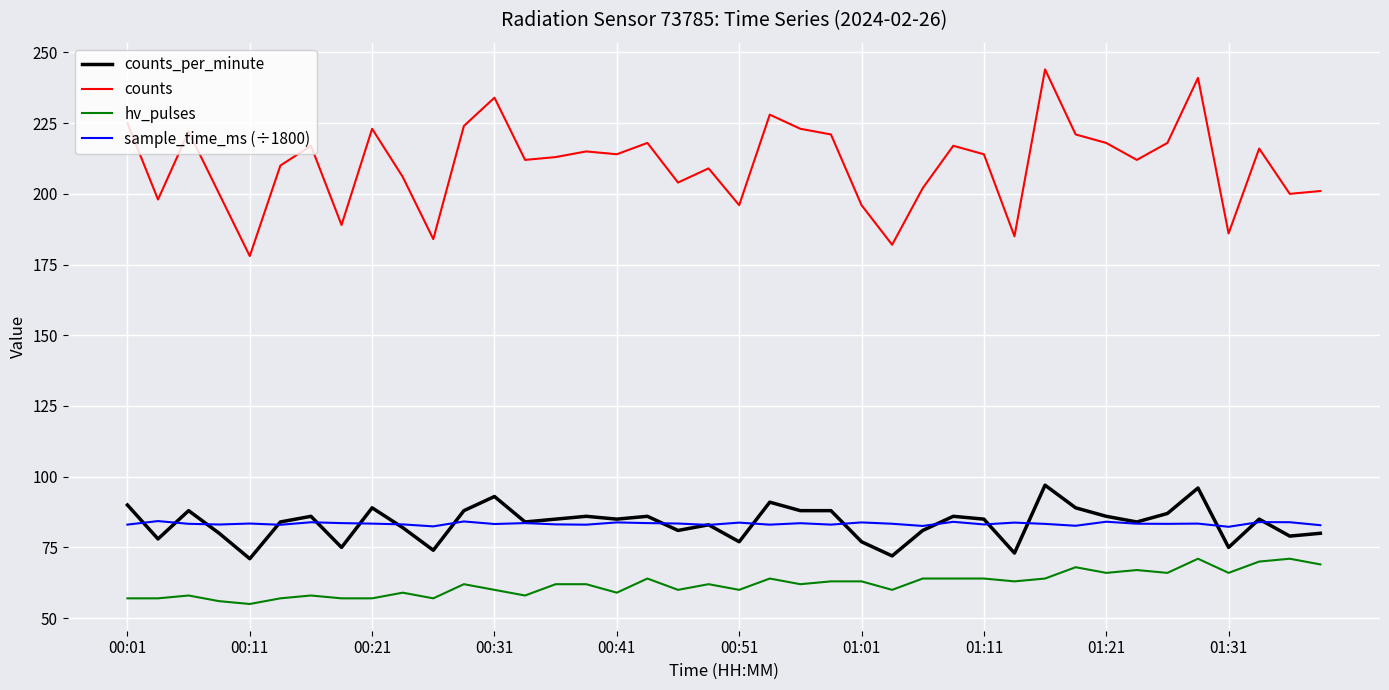

List the series in order of their peak value, lowest first.

hv_pulses, sample_time_ms (÷1800), counts_per_minute, counts